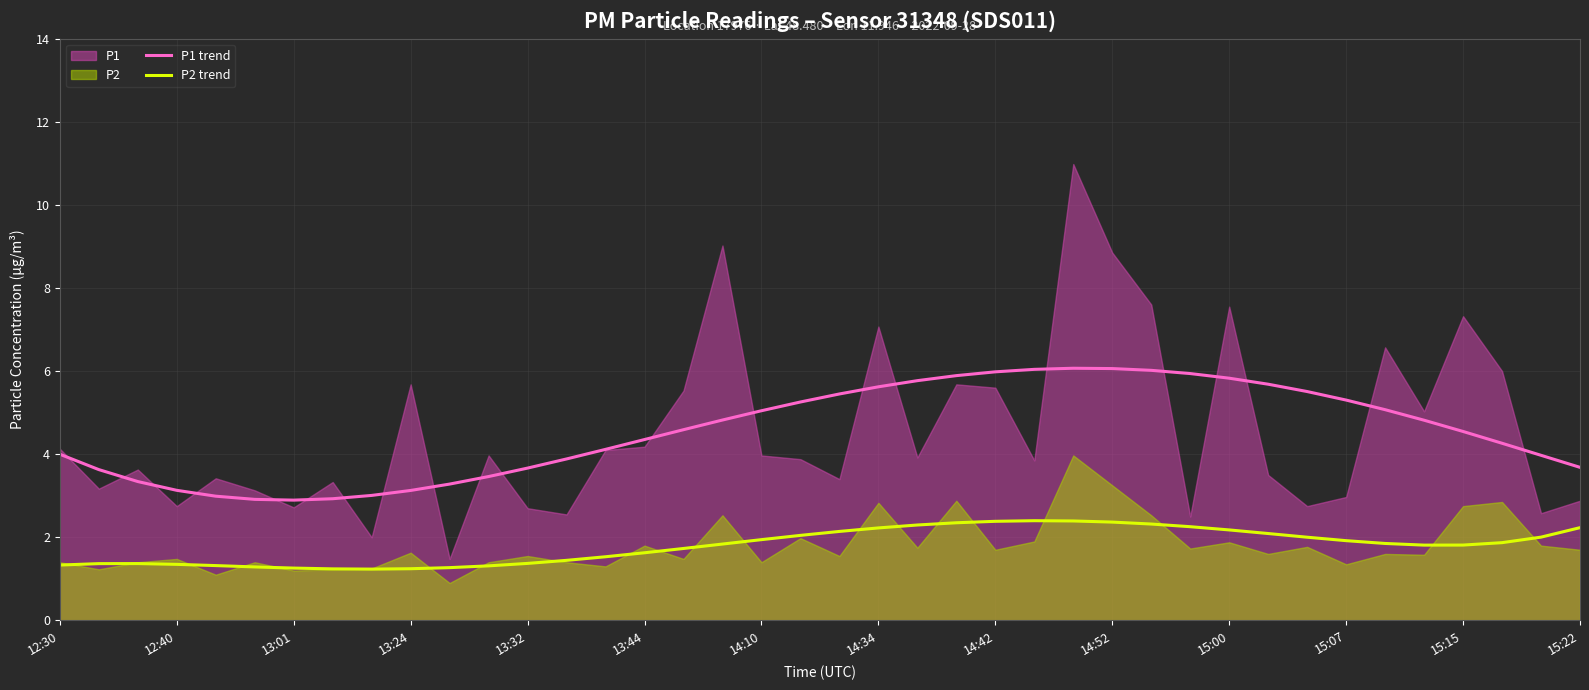

What is the minimum value for P2 trend?

1.2